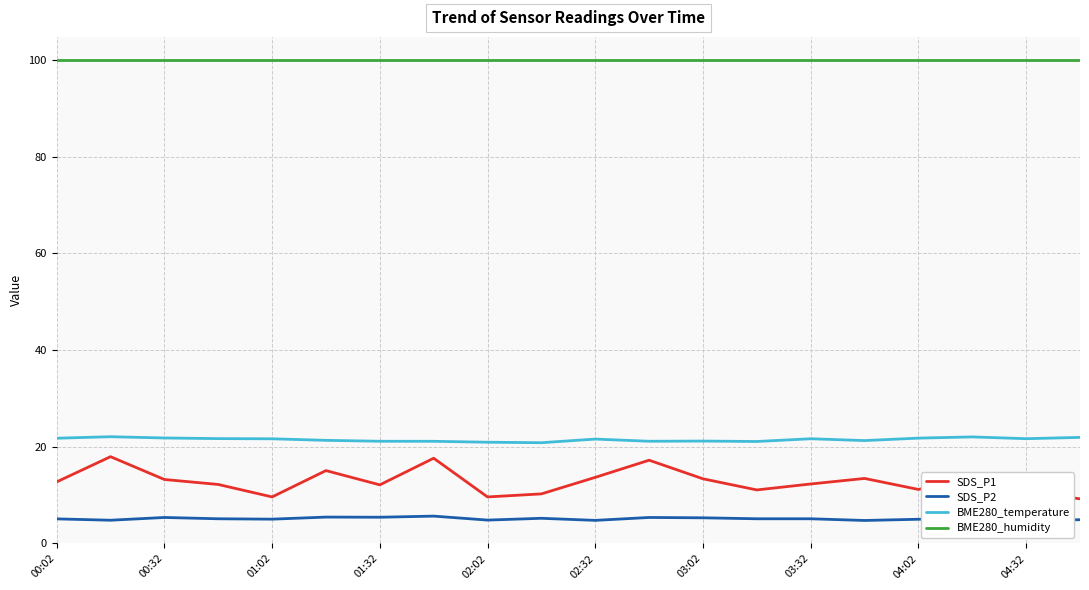

Which series has the largest range (max minus min)?

SDS_P1